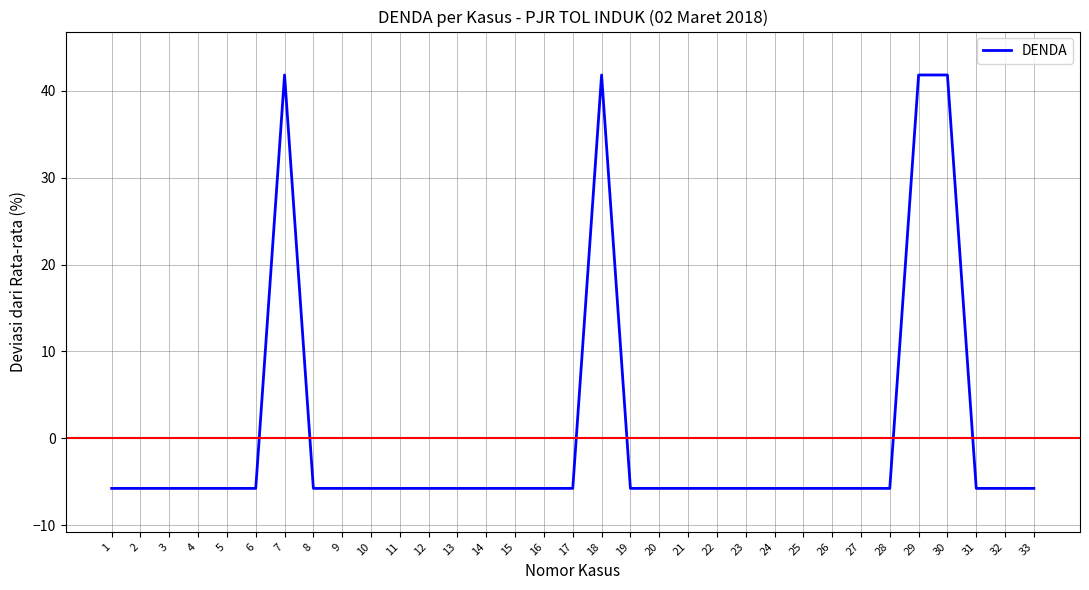

Reading left to right, transcribe all the data shown in this chart.

1=-5.8	2=-5.8	3=-5.8	4=-5.8	5=-5.8	6=-5.8	7=41.8	8=-5.8	9=-5.8	10=-5.8	11=-5.8	12=-5.8	13=-5.8	14=-5.8	15=-5.8	16=-5.8	17=-5.8	18=41.8	19=-5.8	20=-5.8	21=-5.8	22=-5.8	23=-5.8	24=-5.8	25=-5.8	26=-5.8	27=-5.8	28=-5.8	29=41.8	30=41.8	31=-5.8	32=-5.8	33=-5.8